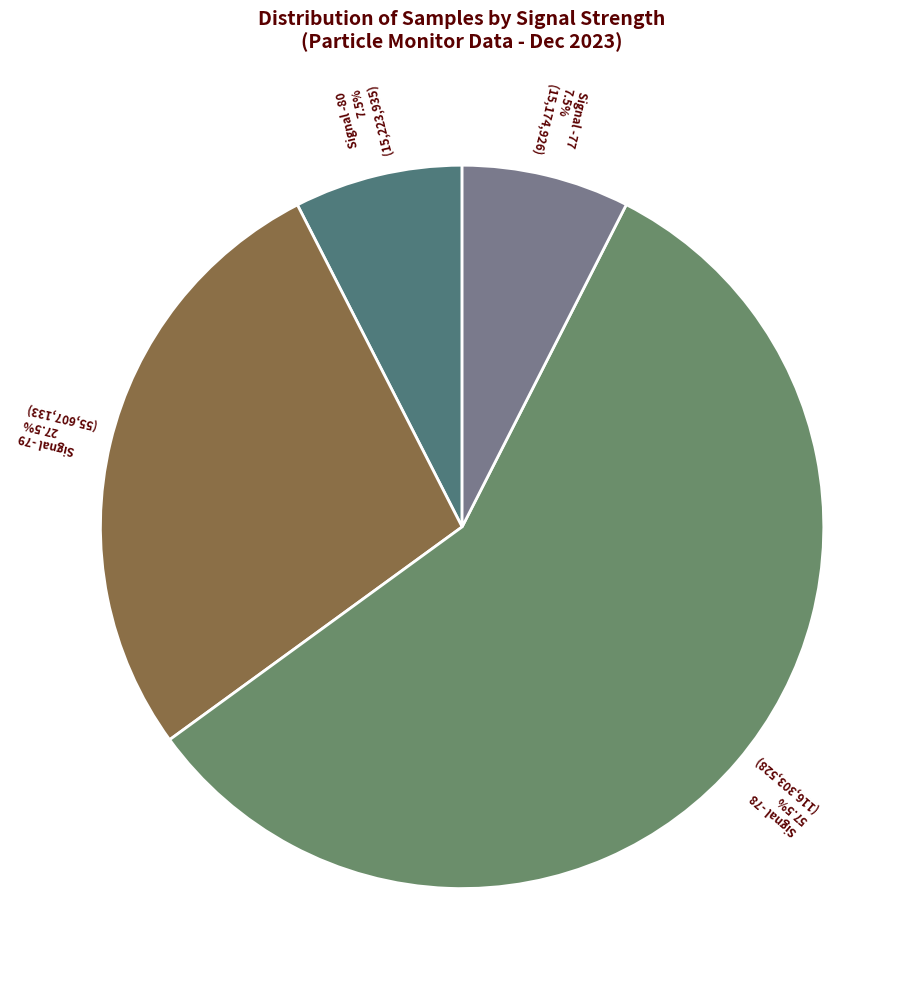

Does any single category account for the majority?

Yes